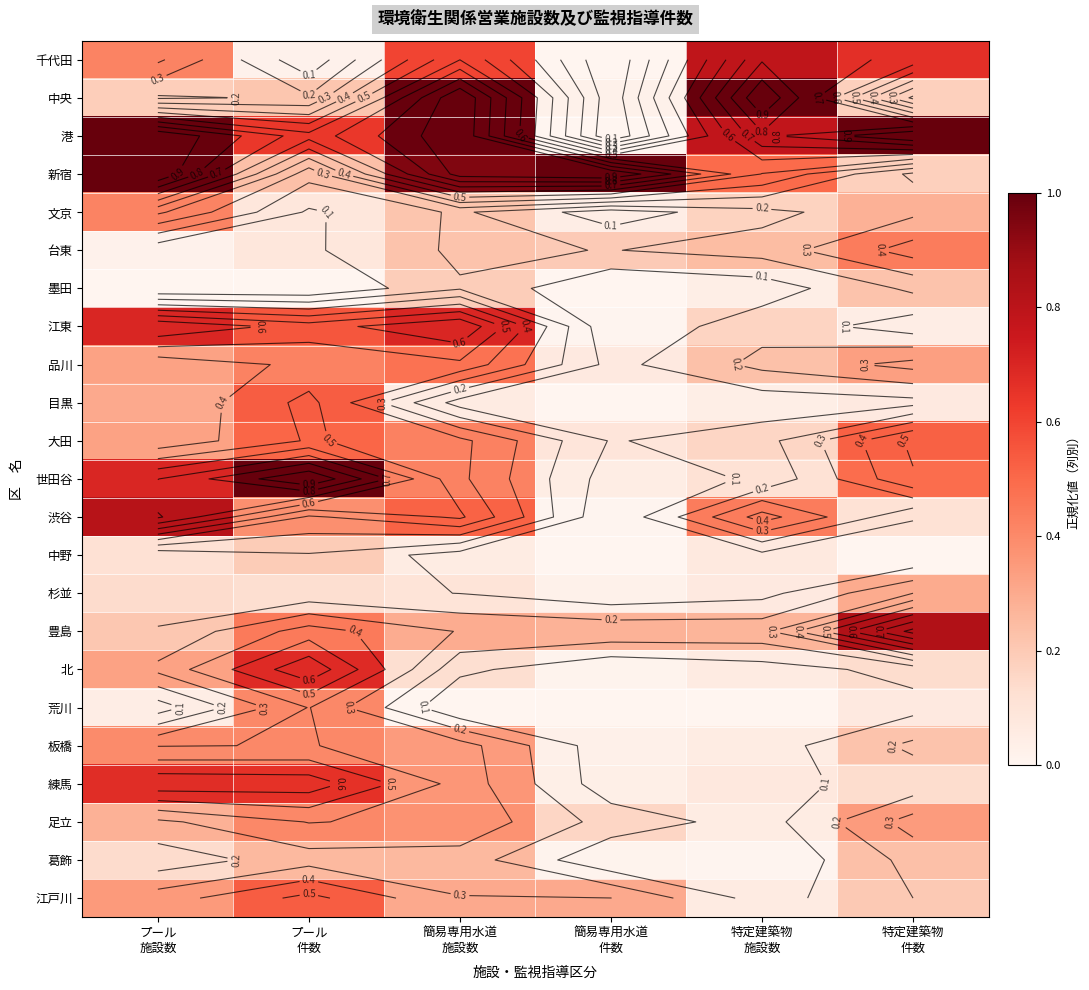

Between 簡易専用水道
施設数 and プール
施設数, which is larger?

簡易専用水道
施設数